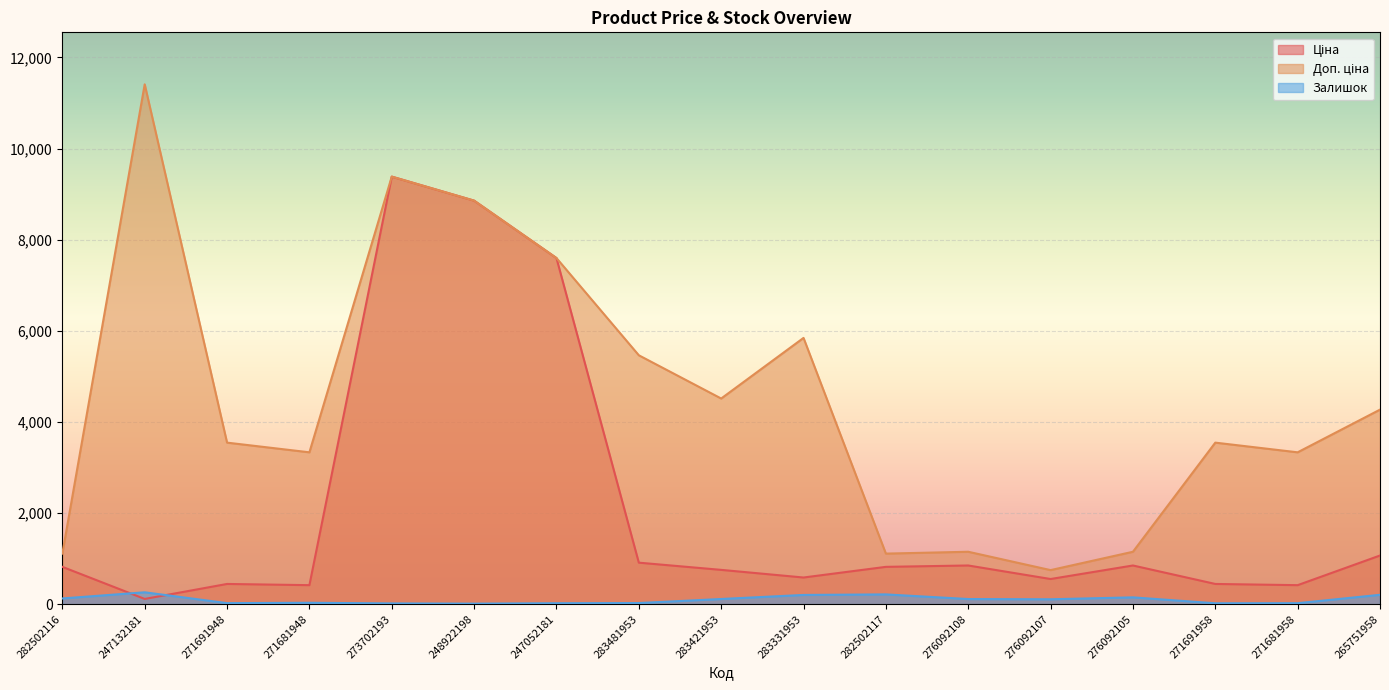

At how many categories does at least one series exceed 2184?

12